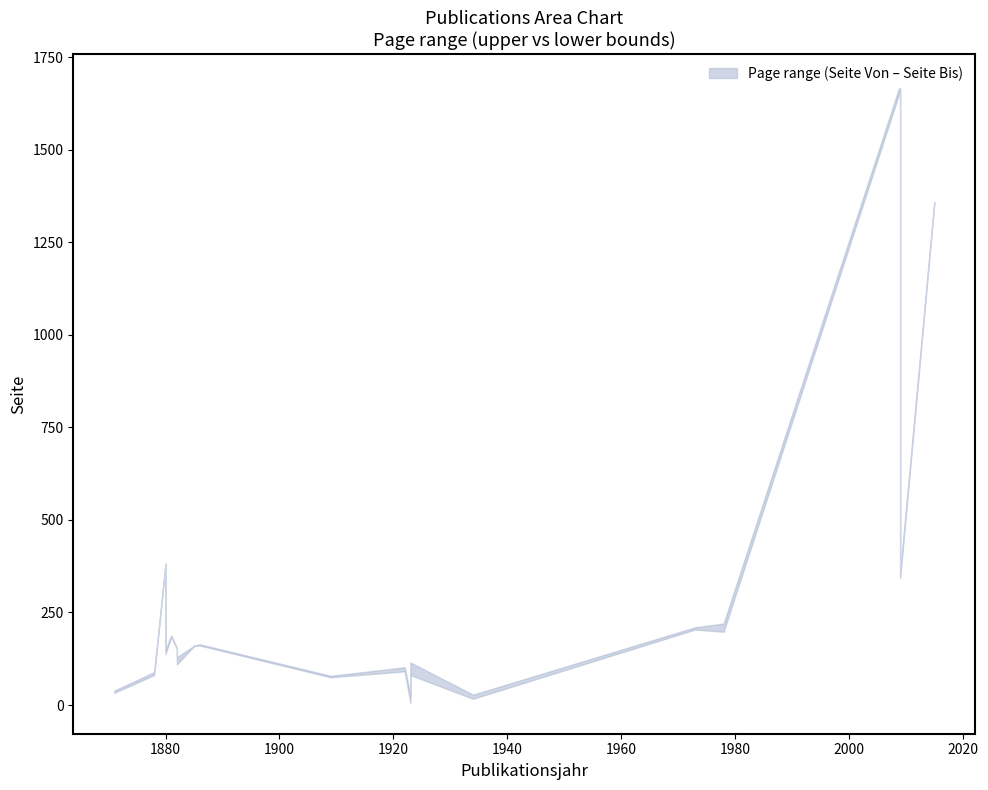

The upper series shows 39 at 1871. True or false?

True